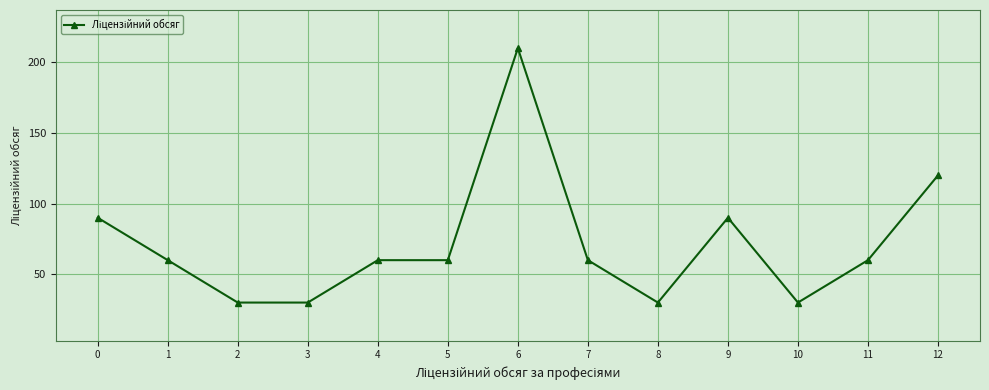

Reading left to right, list all the values displayed in this chart.

90	60	30	30	60	60	210	60	30	90	30	60	120